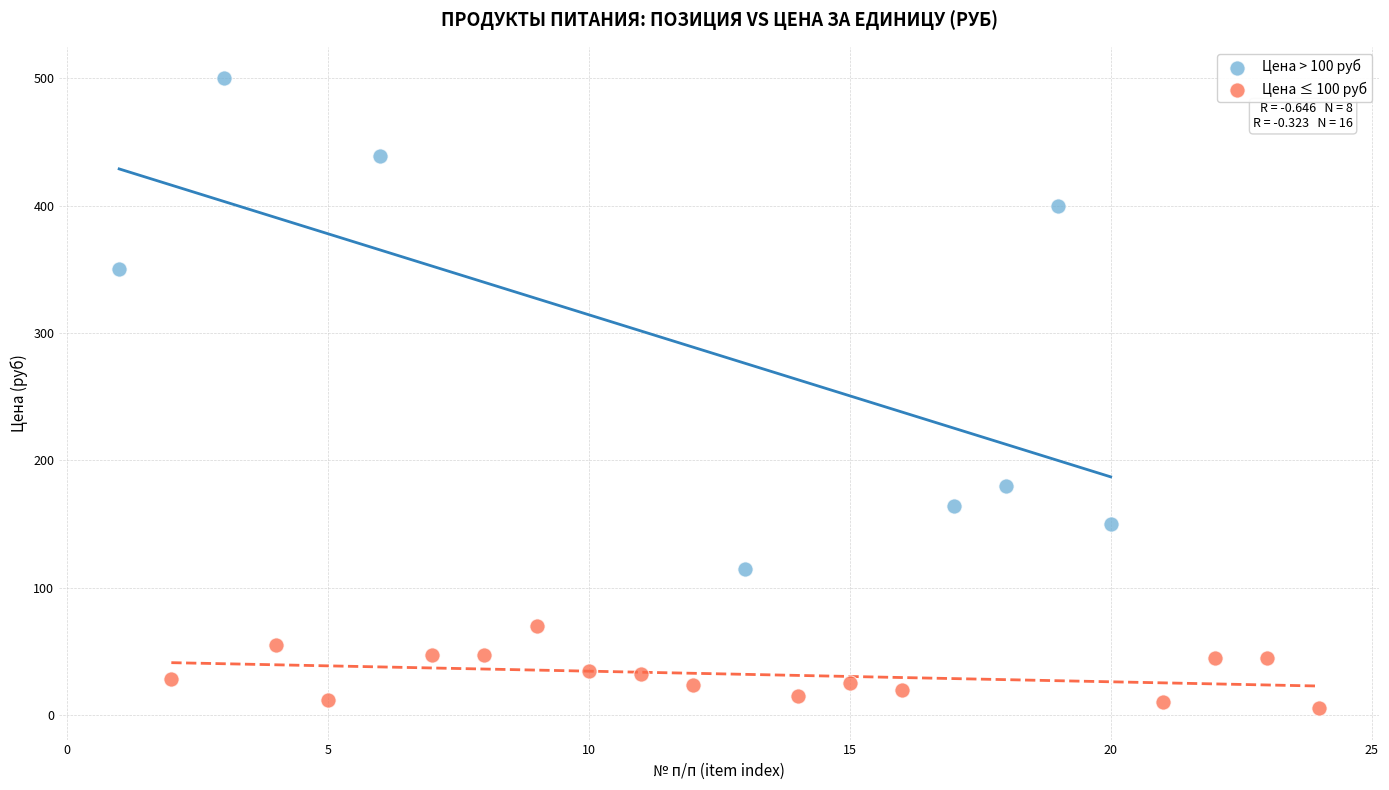

Which series reaches the maximum Y coordinate?

Цена > 100 руб